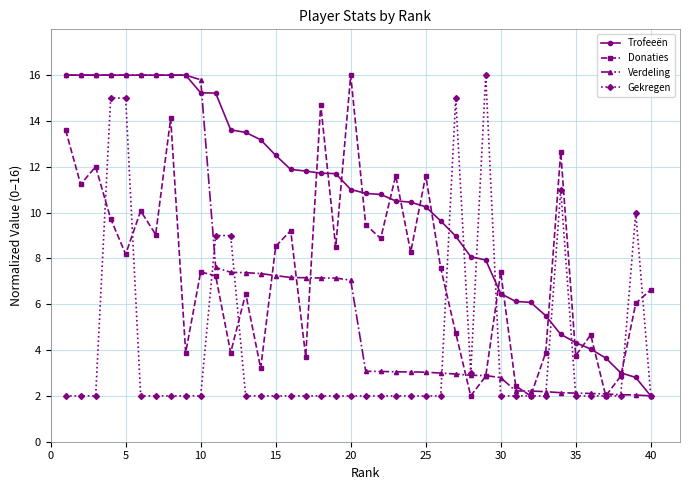

What is the maximum value shown in the chart?

16.0